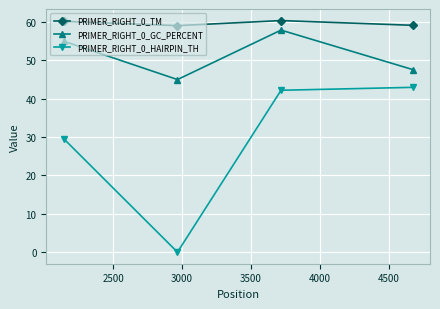

How many data points in PRIMER_RIGHT_0_HAIRPIN_TH are less than 42?

2